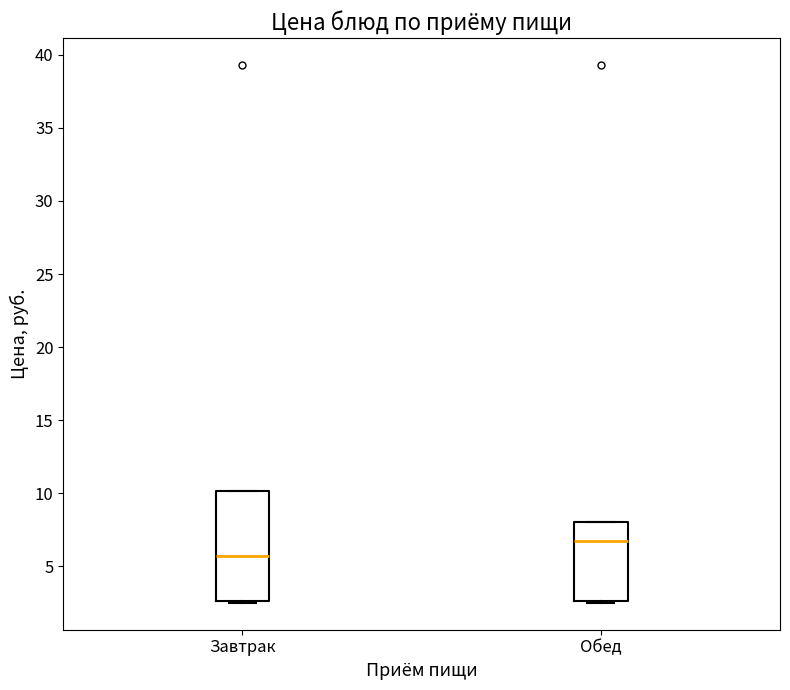

Reading left to right, transcribe this box plot: for each box, give where its median line is, the range the box spans, and where its two whiskers end, as read against the y-axis. The values are not printed on the chart, so give them approximately, as read against the axis.

Завтрак: median 5.5, box 2.5 to 10.0, whiskers 2.5 to 10.0
Обед: median 7.0, box 2.5 to 8.0, whiskers 2.5 to 8.0